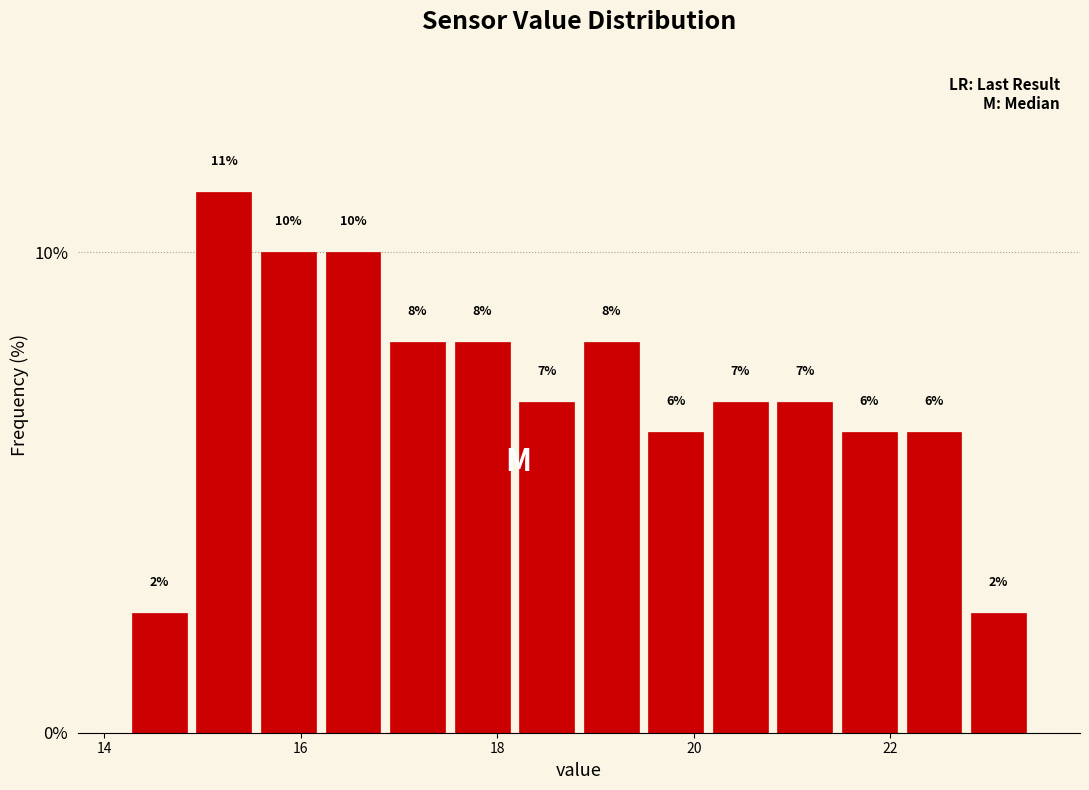

Around what value on the x-axis is the tallest bar? Give the approximate position of its centre, as read against the axis.

15.2